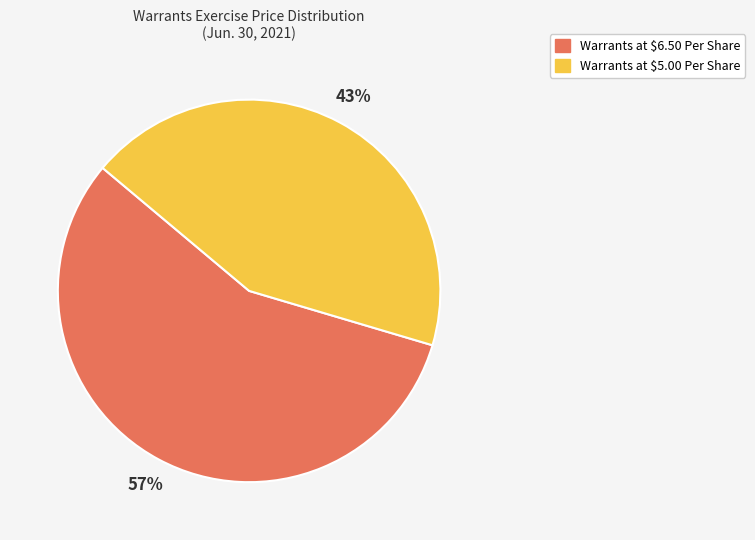

Which slice is the smallest?

Warrants at $5.00 Per Share